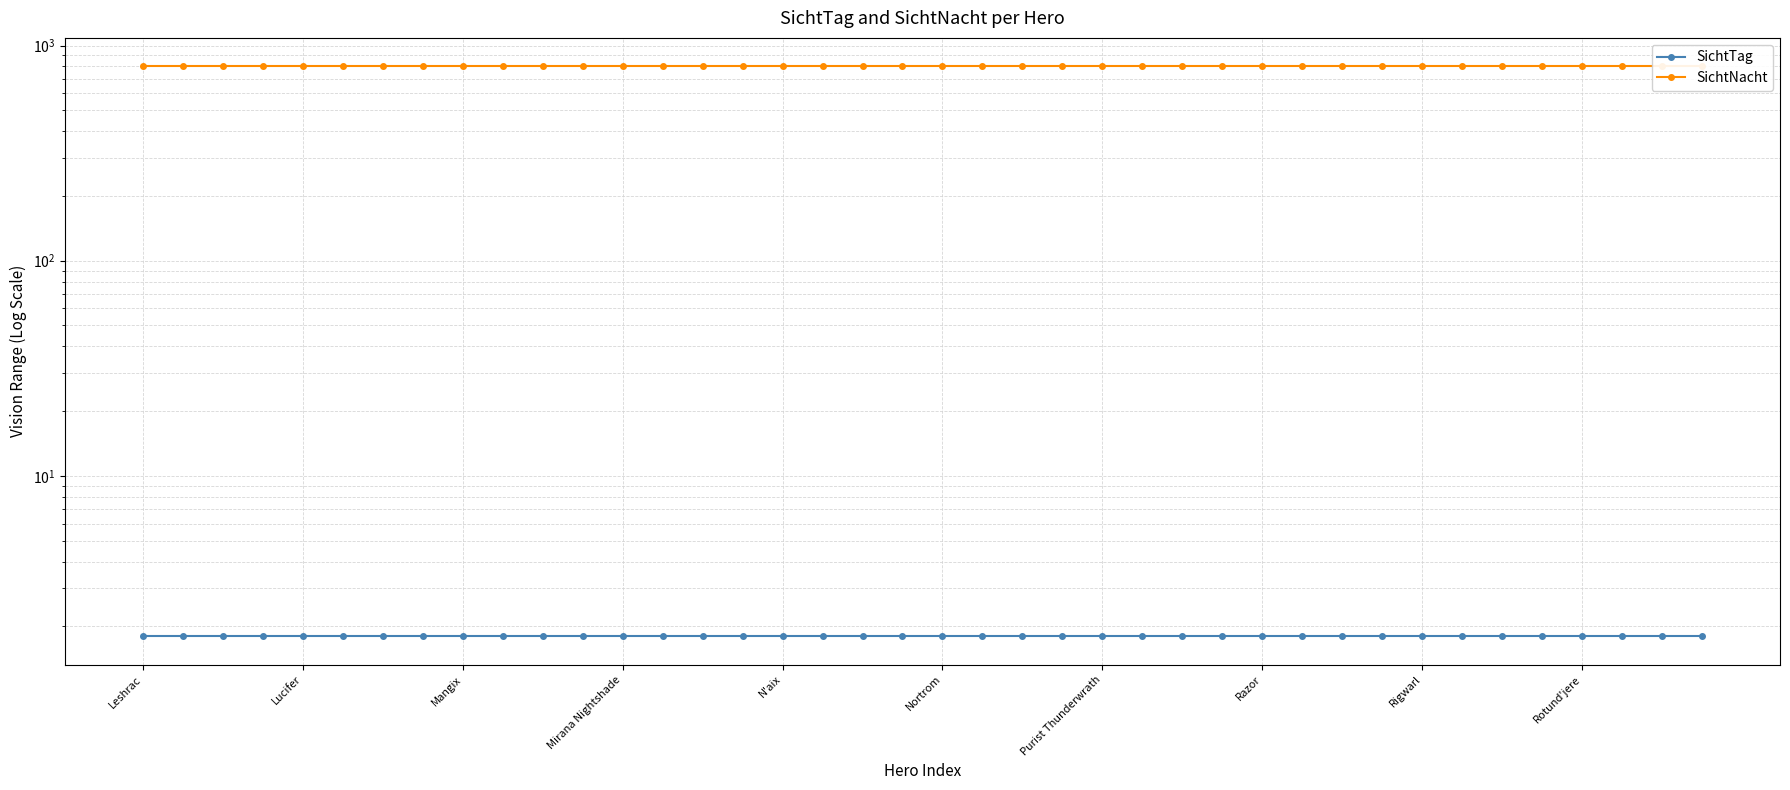

What is the difference between the highest and lowest values at 27?

798.2